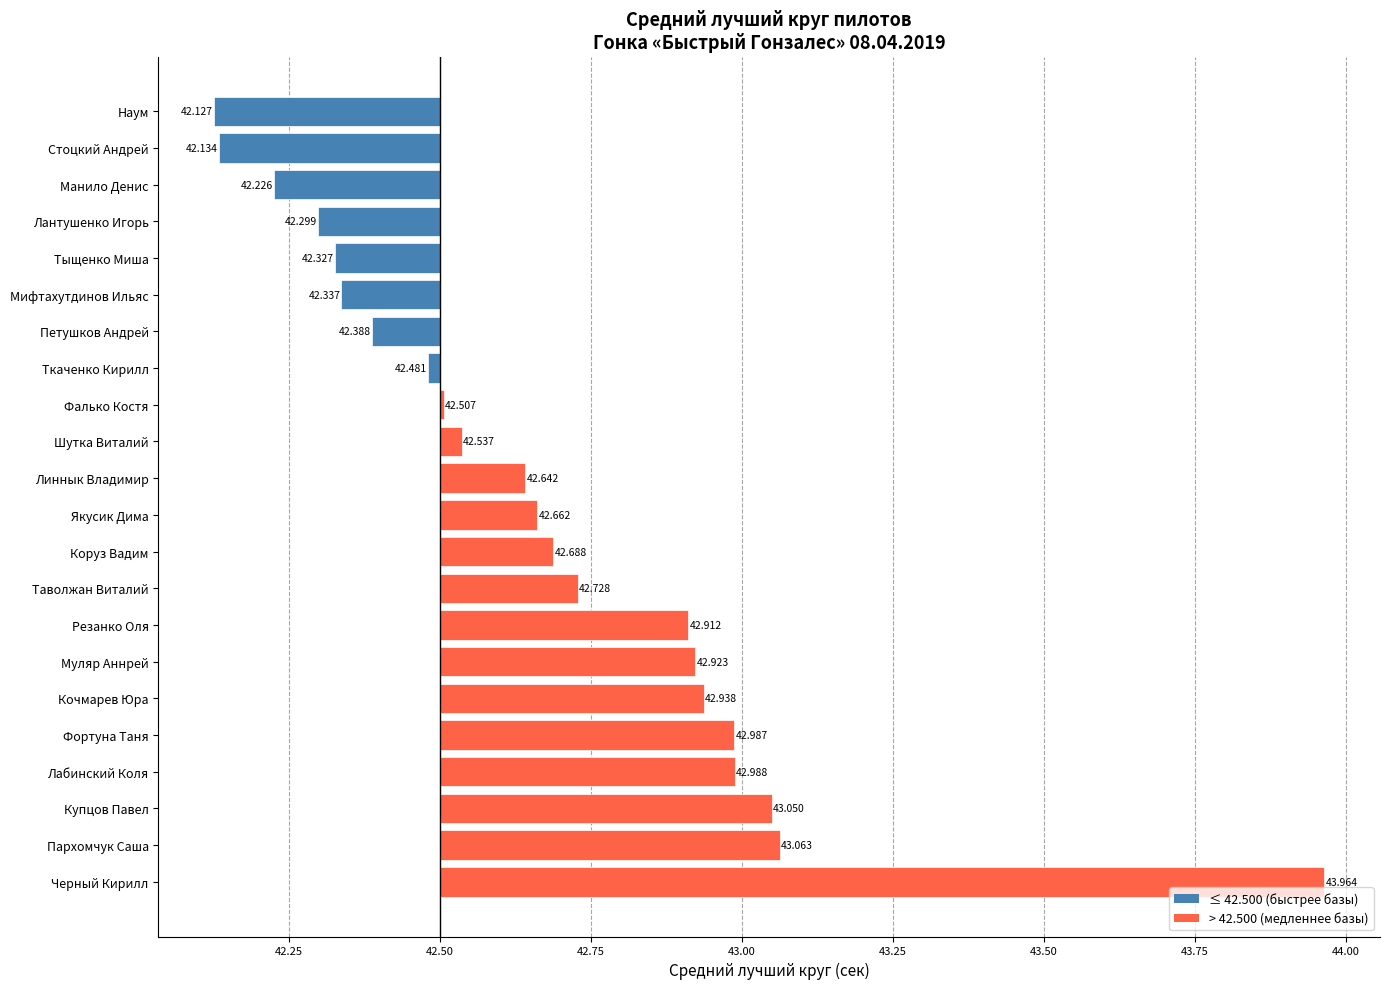

Are the bars horizontal?

Yes